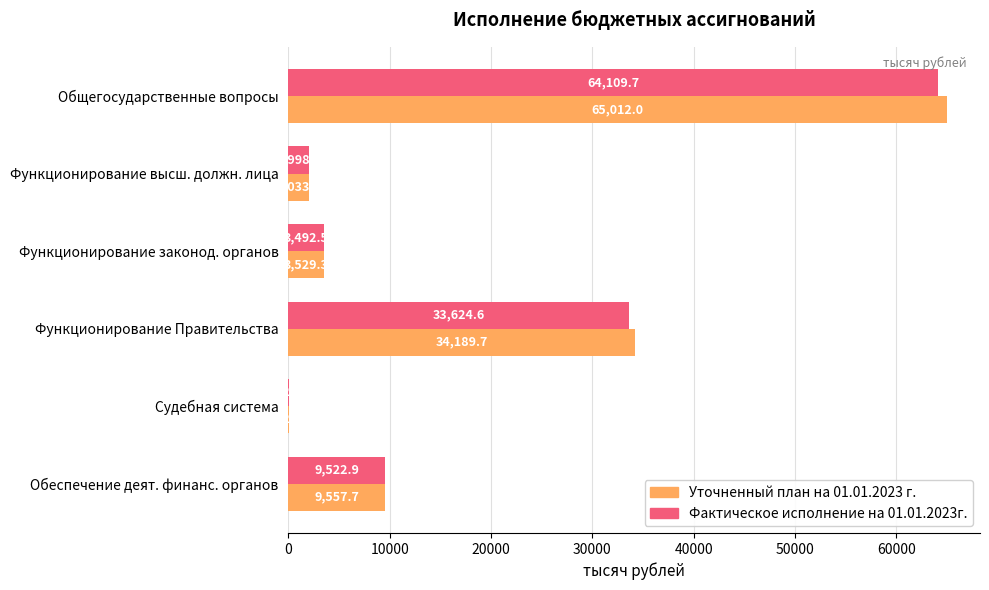

Which series has the largest total across all categories?

Уточненный план на 01.01.2023 г.